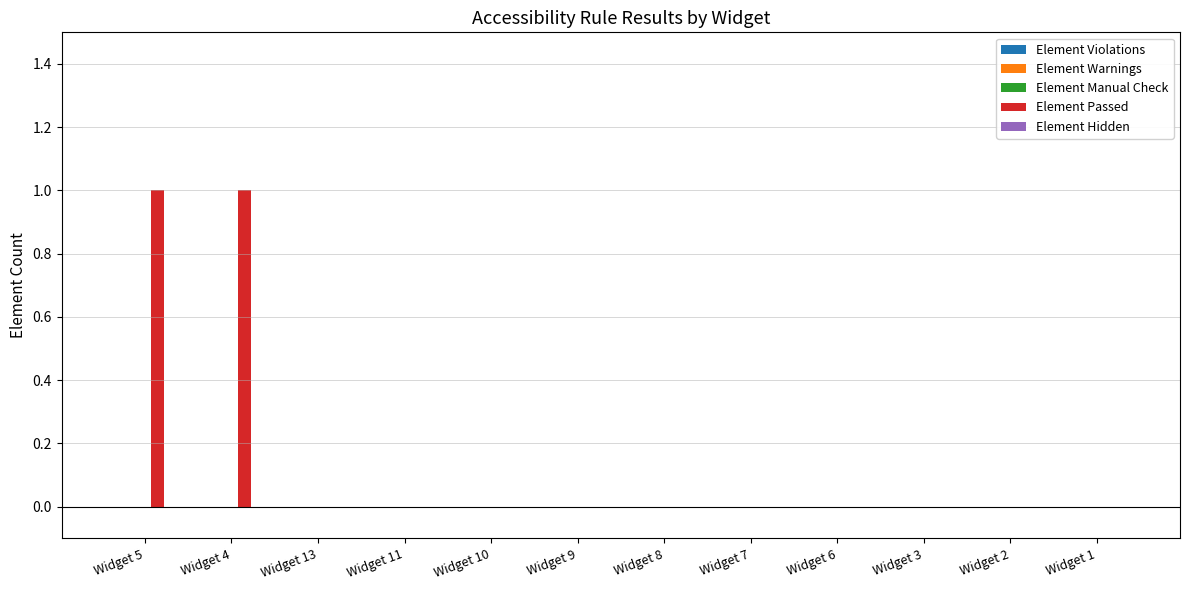

True or false: the data shows 2 at Widget 4.

False